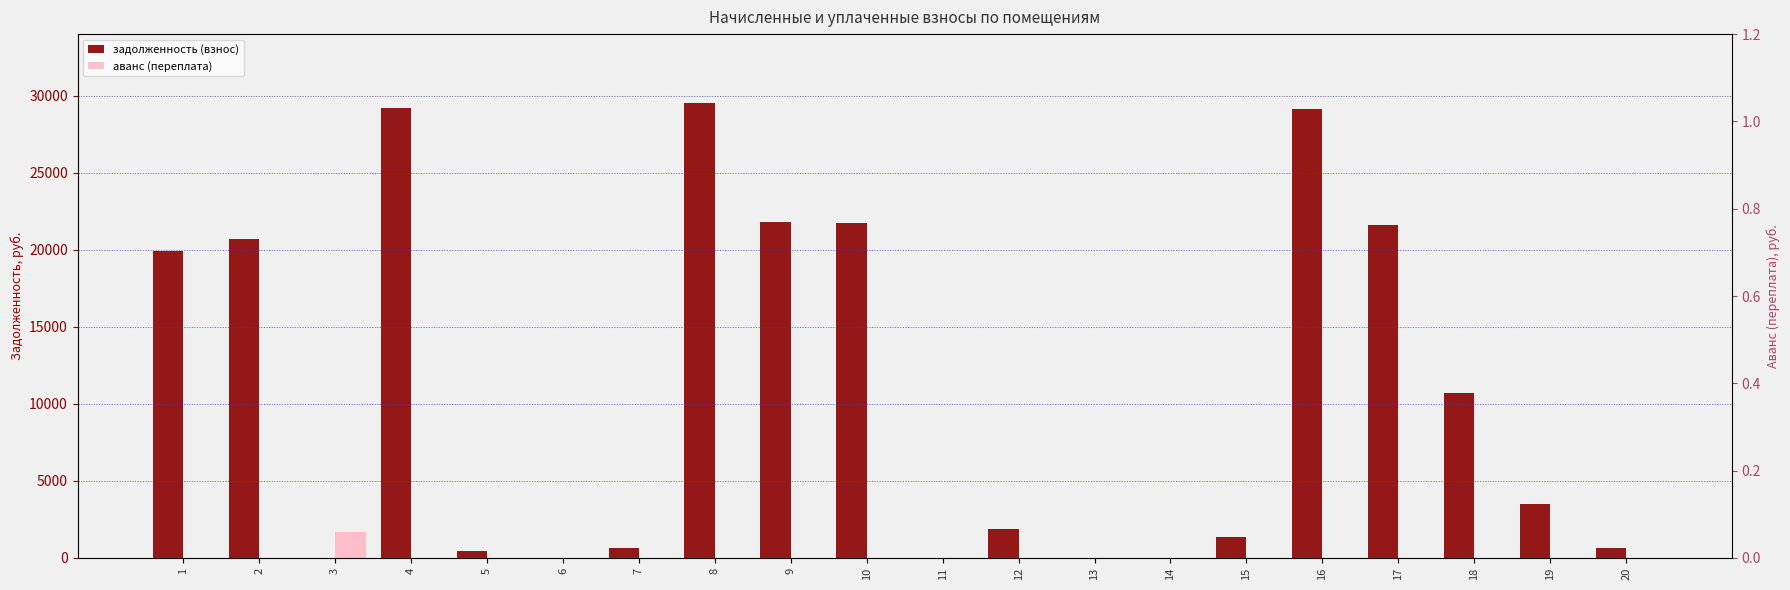

What is the difference between the highest and lowest values at 1?

19896.1